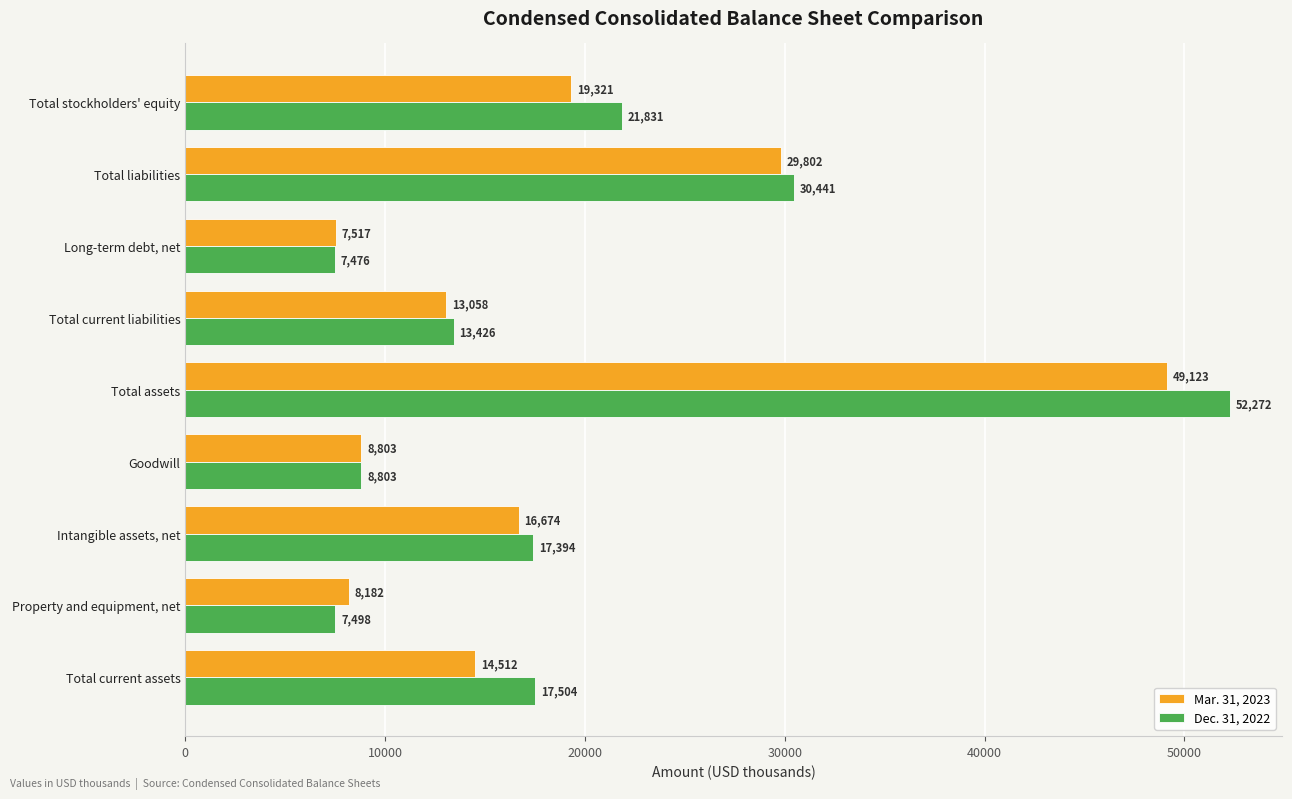

The Mar. 31, 2023 series shows 29802 at Total liabilities. True or false?

True